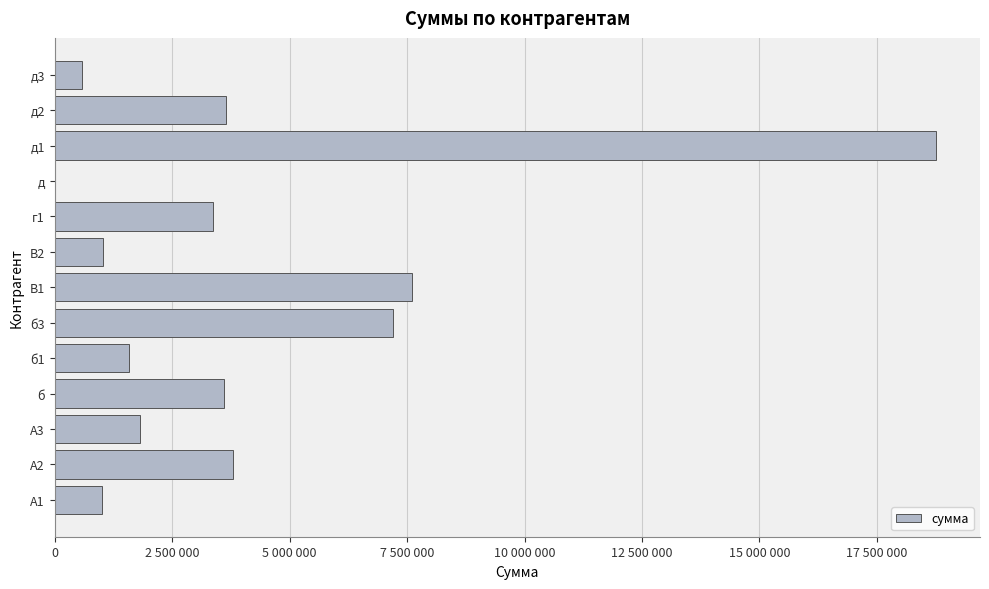

How many data points are less than 3369600?

7